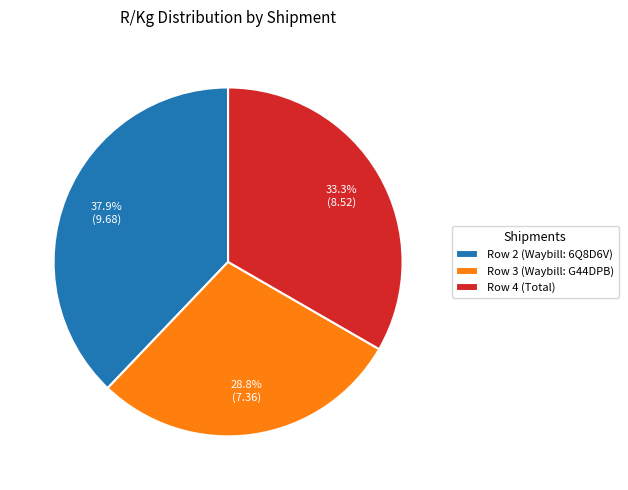

How many slices are in this pie chart?

3